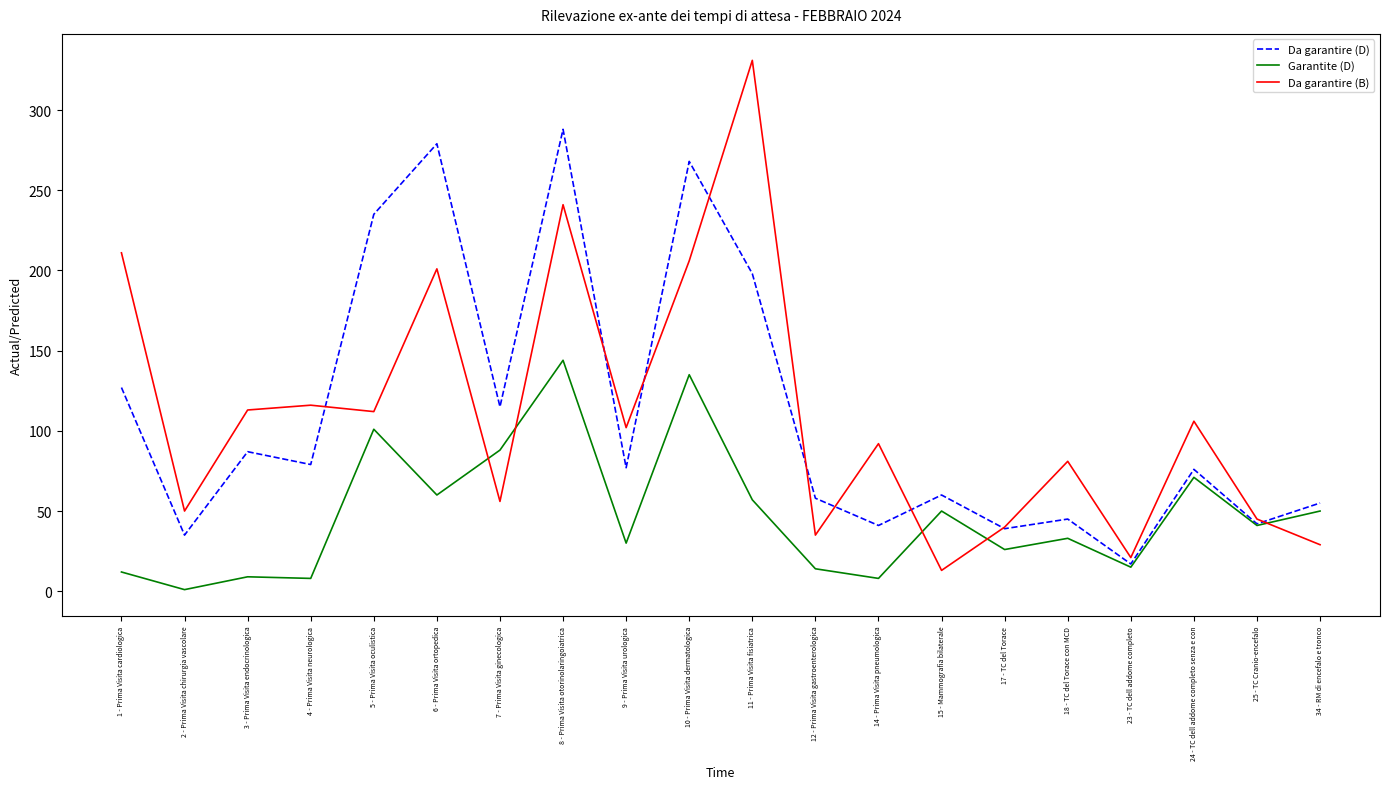

Which series changed the most between 9 - Prima Visita urologica and 14 - Prima Visita pneumologica?

Da garantire (D)